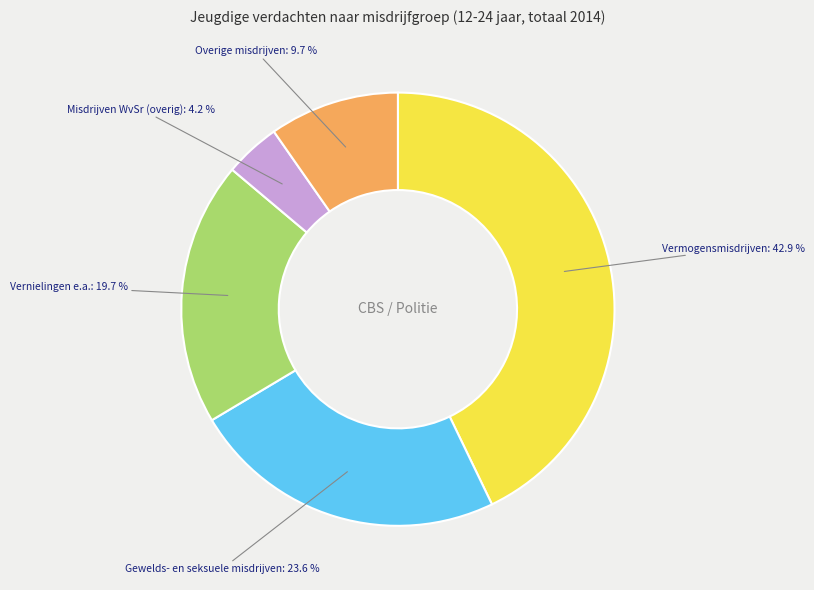

Which category has the smallest portion of the pie?

Misdrijven WvSr (overig)